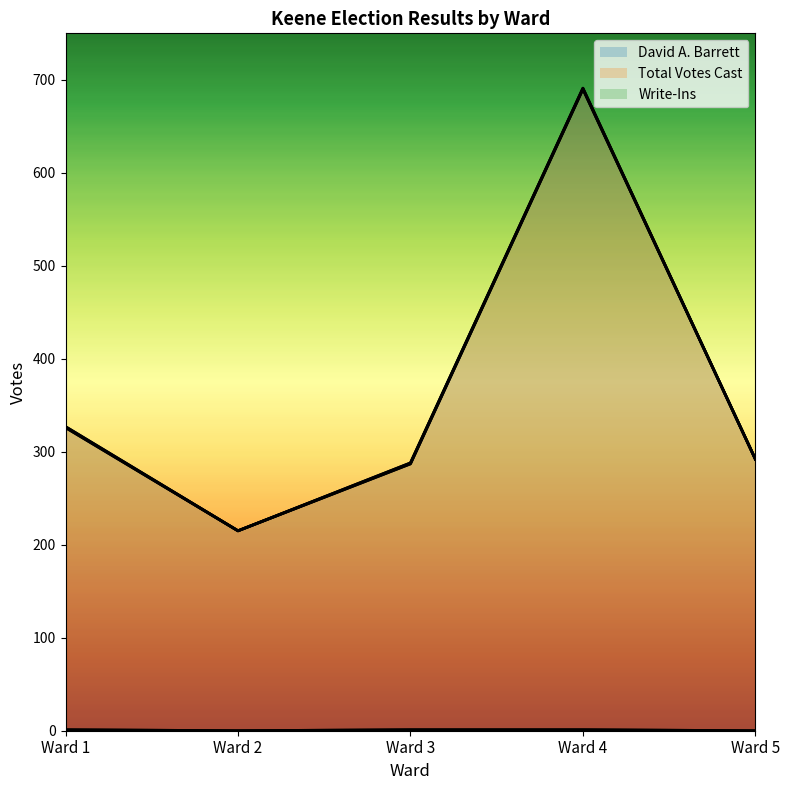

True or false: David A. Barrett has a value of 326 at Ward 1.

True